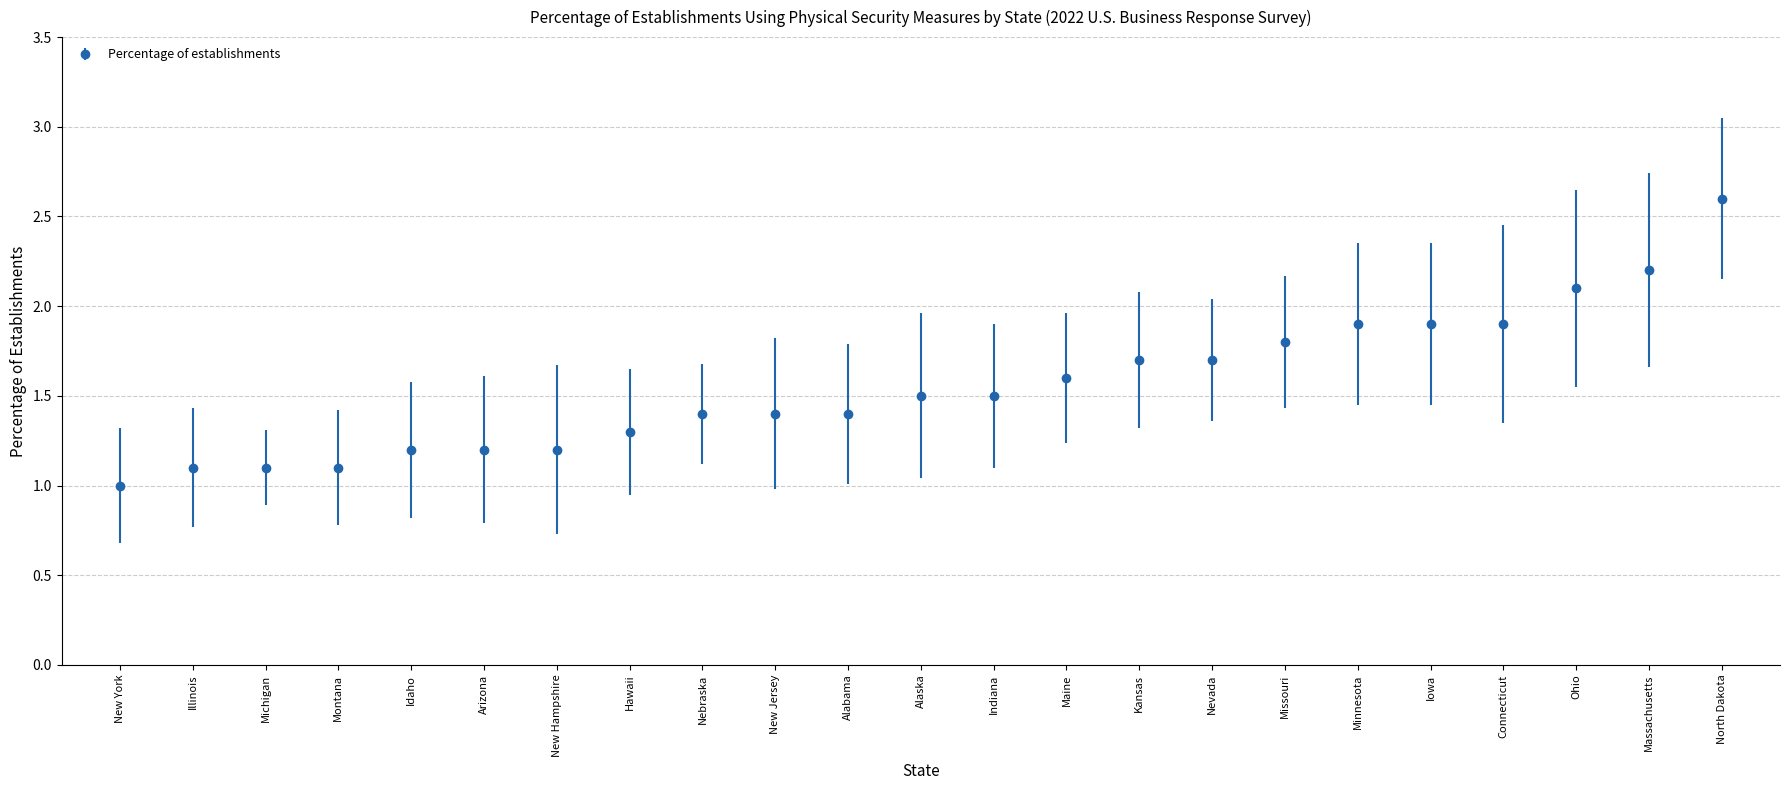

The chart shows a value of 2.4 at New Jersey. True or false?

False